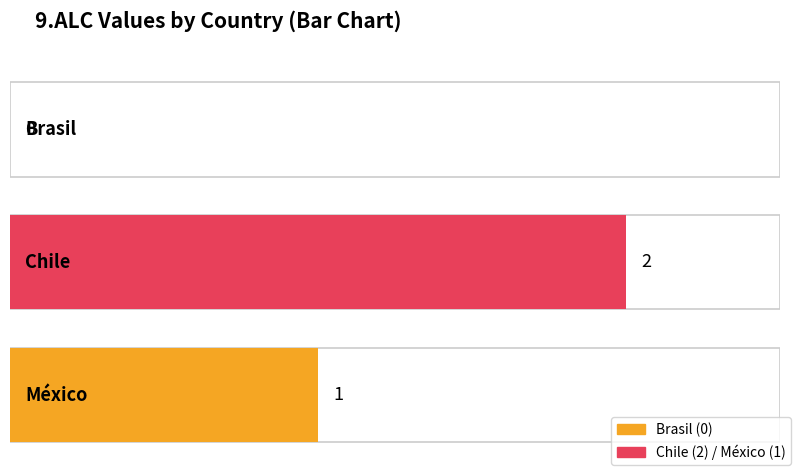

The value of Maximum utilization at México is 1. True or false?

False